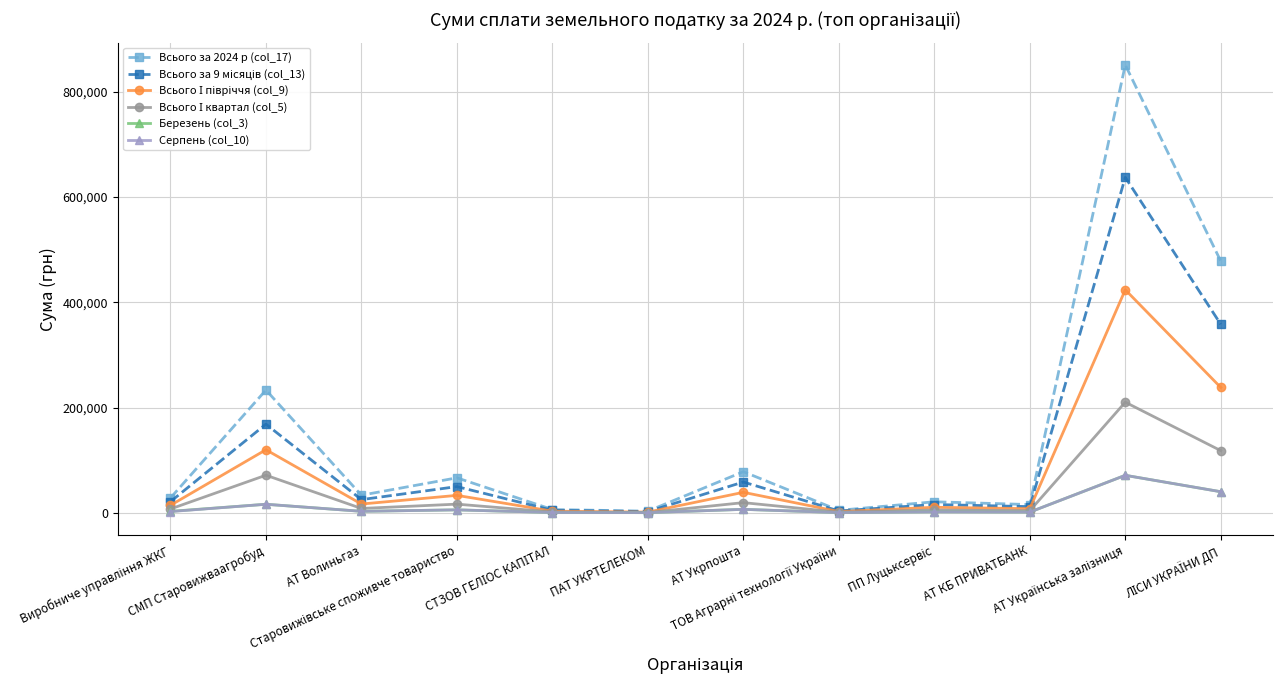

Which series has the widest spread of values?

Всього за 2024 р (col_17)